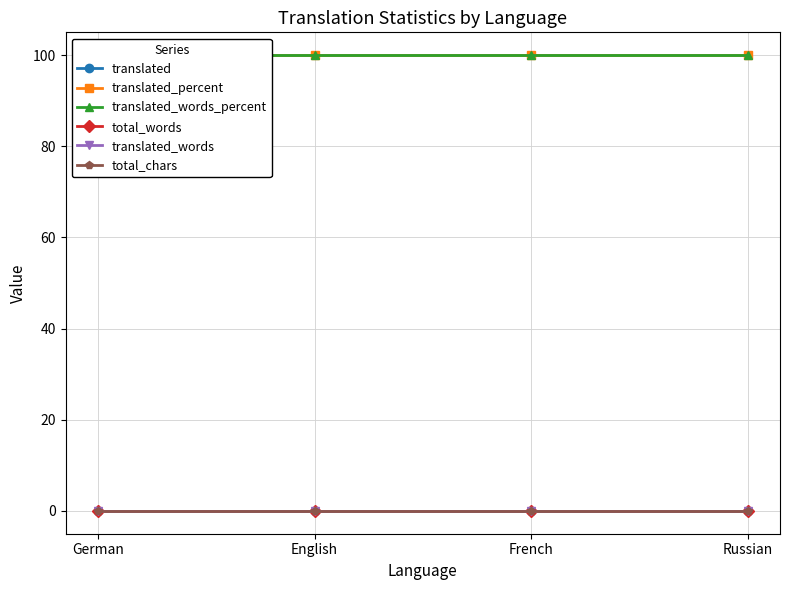

True or false: translated_percent and translated_words intersect in this chart.

False